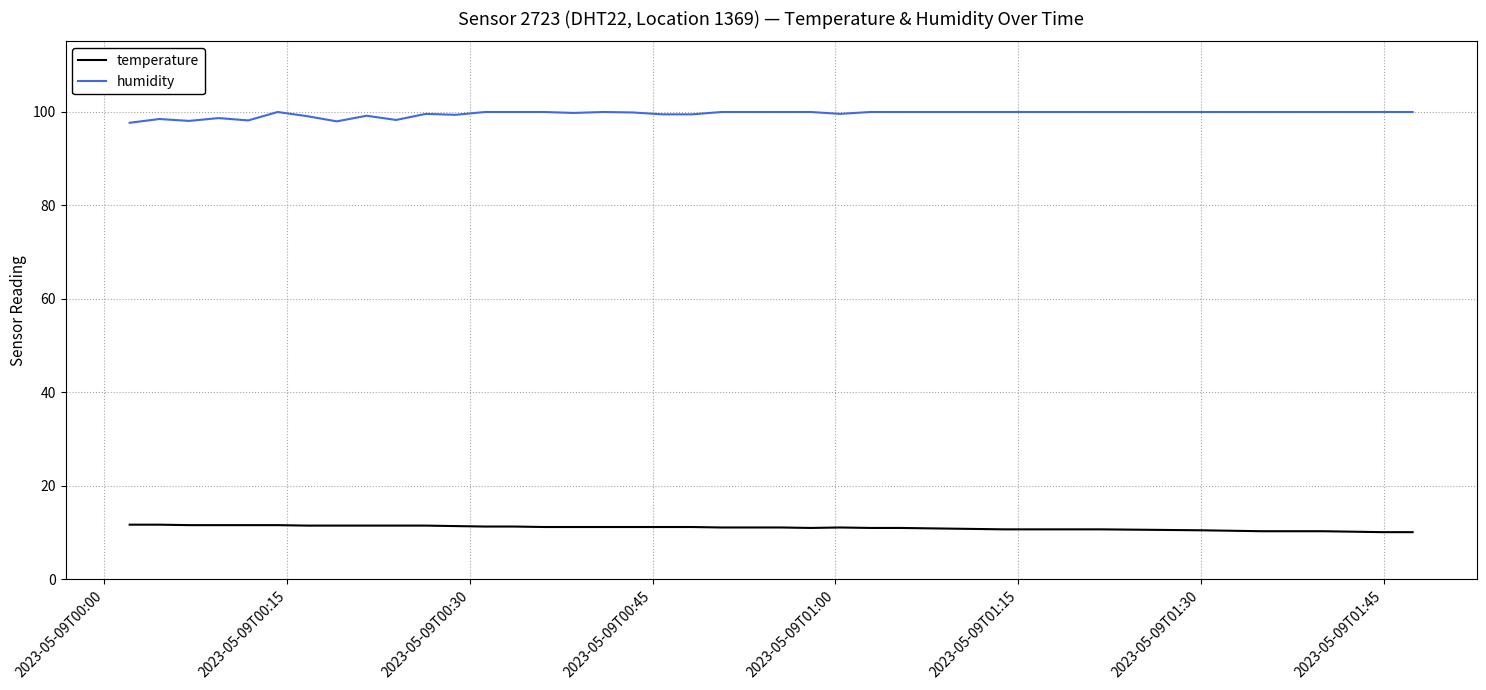

How many series are shown in this chart?

2